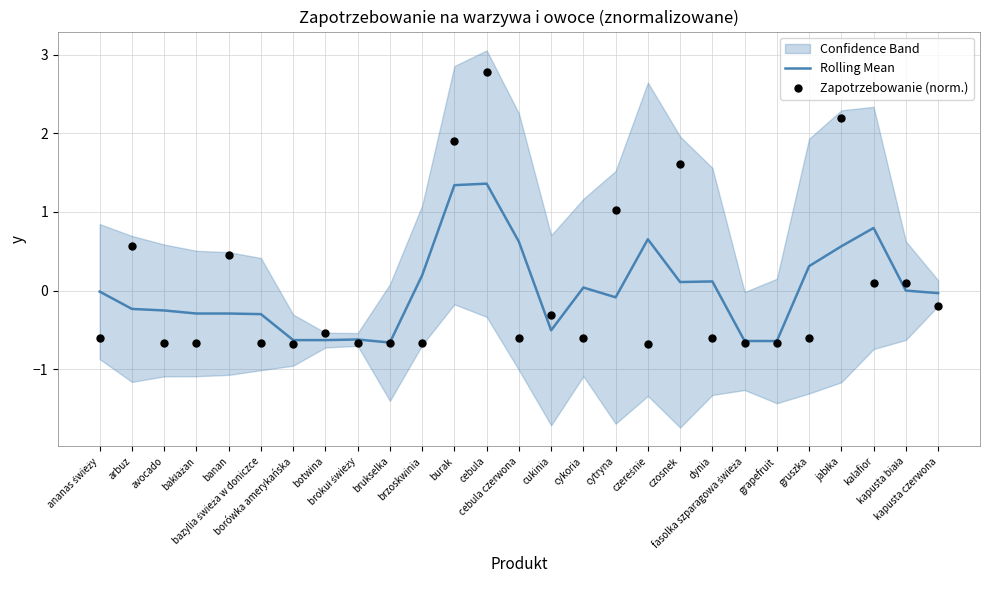

What is the total value across all series at cykoria?

-0.6